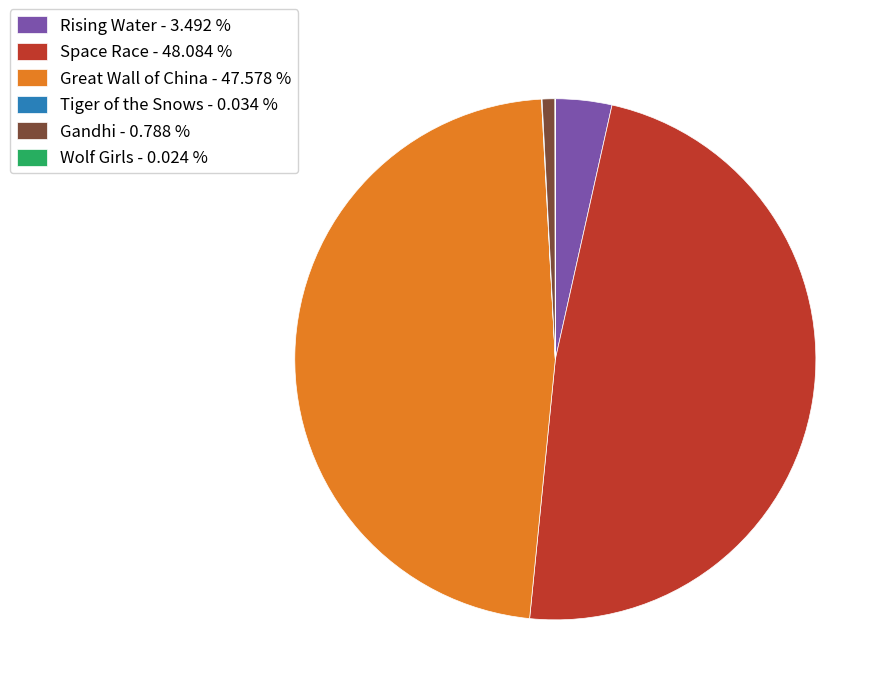

Does any single category account for the majority?

No